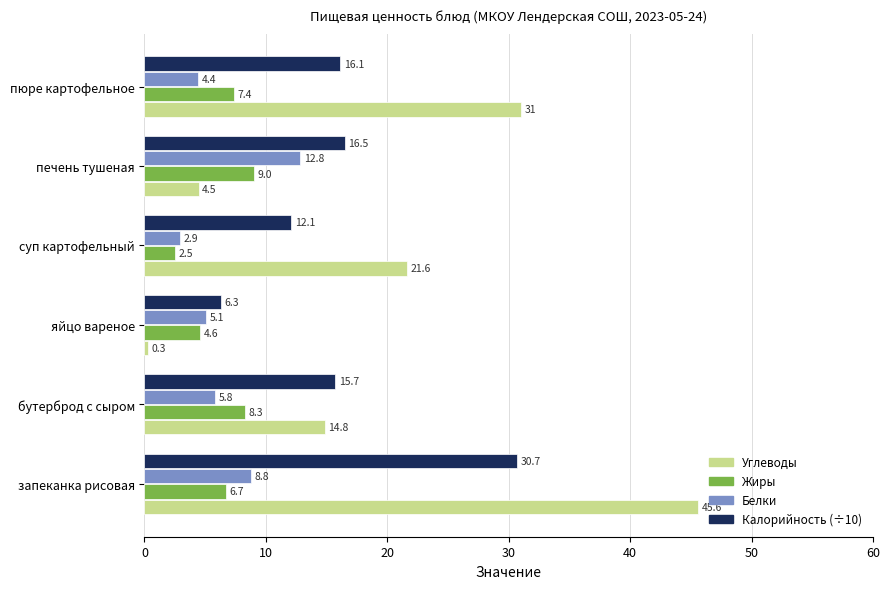

Is it true that Углеводы equals 7.5 at суп картофельный?

False